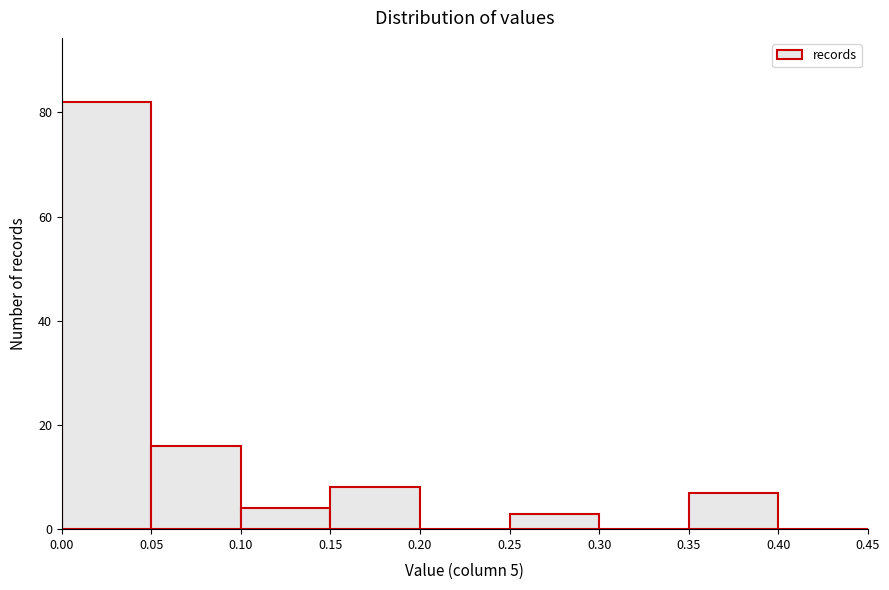

Reading left to right, transcribe this chart: for each bar, give the range it covers on the x-axis and its height. The values are not printed on the chart, so give them approximately, as read against the axis.

0.00 to 0.05: 82
0.05 to 0.10: 16
0.10 to 0.15: 4
0.15 to 0.20: 8
0.20 to 0.25: 0
0.25 to 0.30: 4
0.30 to 0.35: 0
0.35 to 0.40: 8
0.40 to 0.45: 0